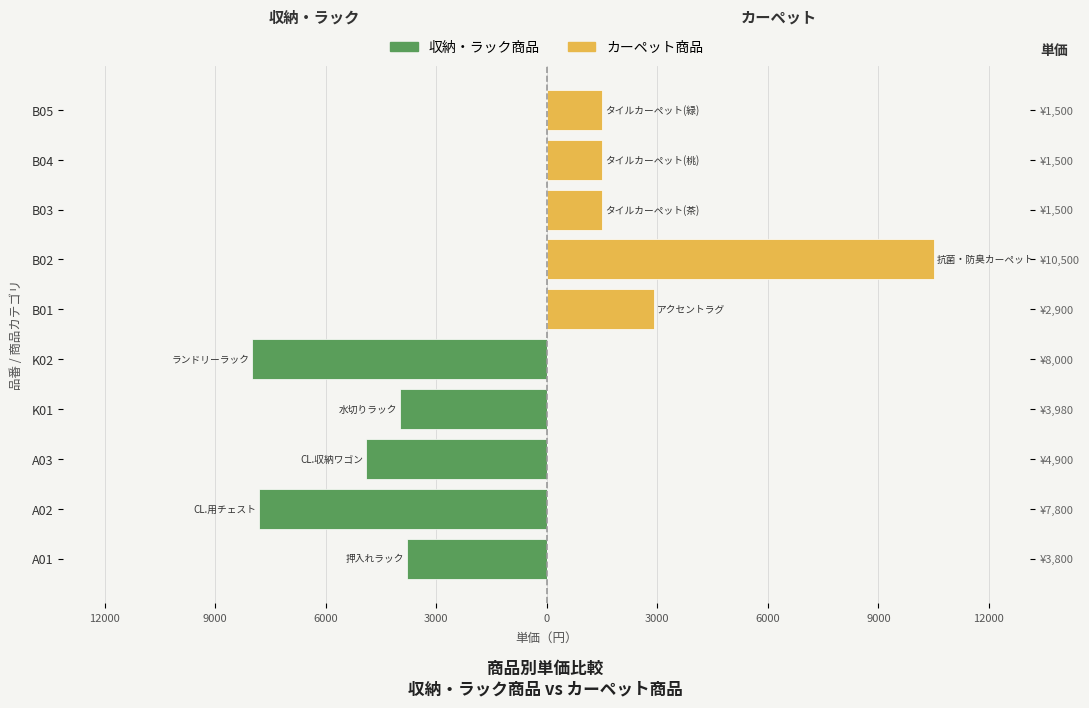

Count the number of categories in the chart.

10